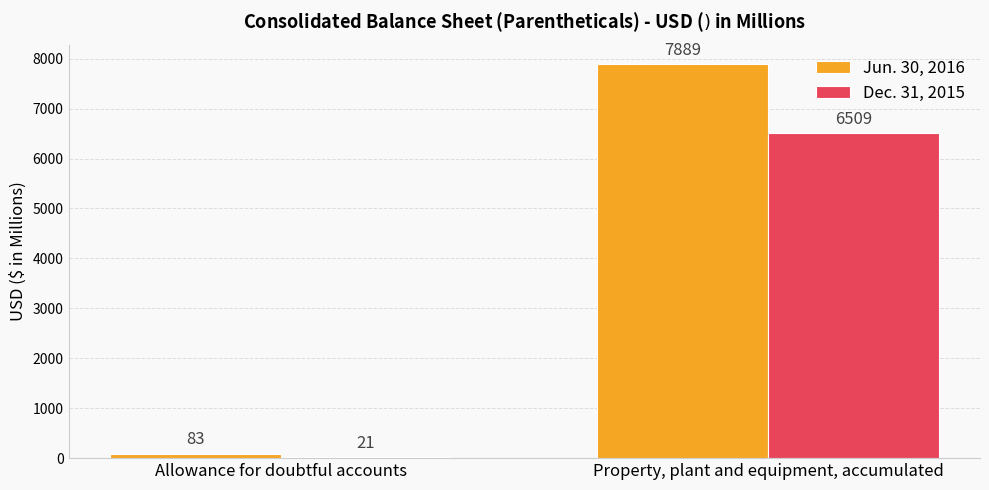

Count the number of data series in this chart.

2